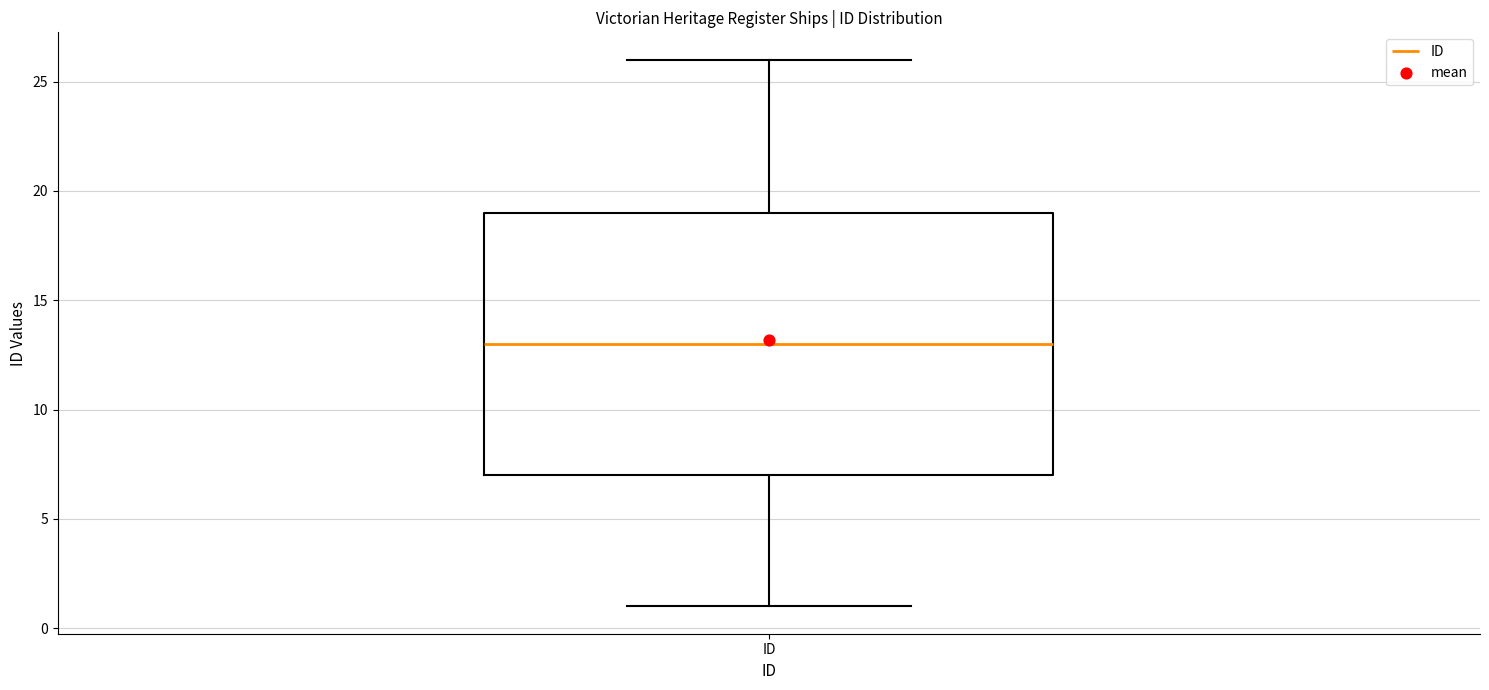

Read this box plot against the y-axis: the position of the median line, the range covered by the box, and the ends of both whiskers. The values are not printed on the chart, so give them approximately, as read against the axis.

median 13, box 7 to 19, whiskers 1 to 26